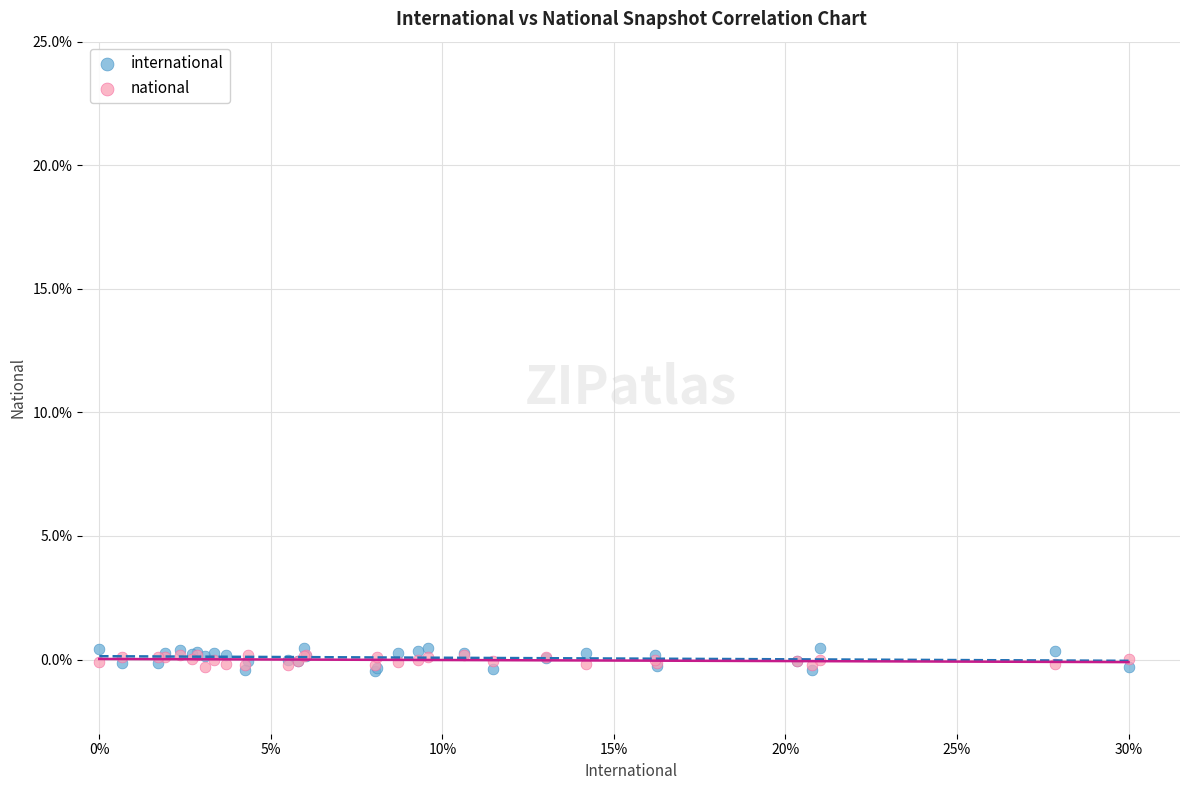

What are all the series names shown in the legend?

international, national